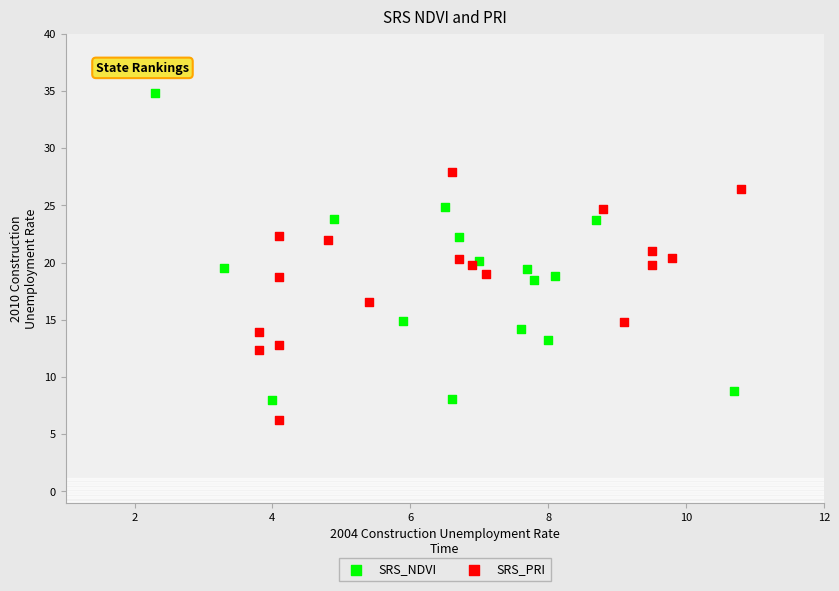

Which series has the widest spread of Y values?

SRS_NDVI